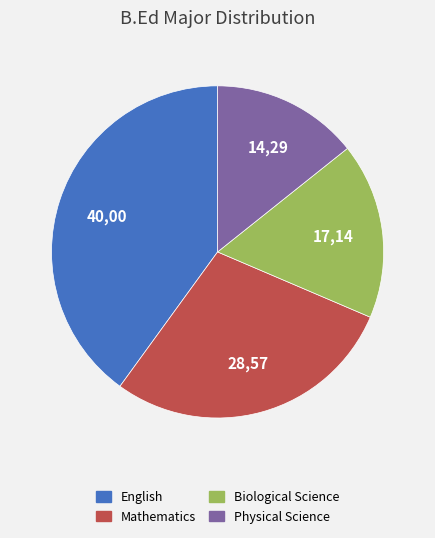

How many slices are in this pie chart?

4